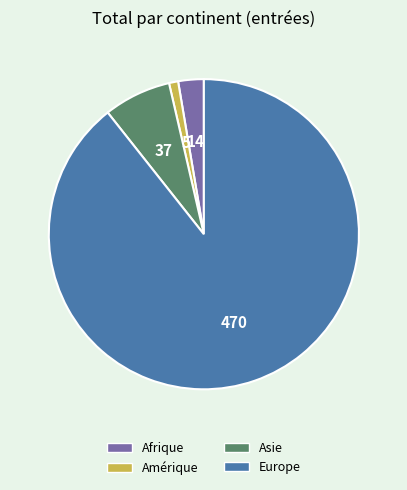

Is there any slice that represents more than half of the pie?

Yes